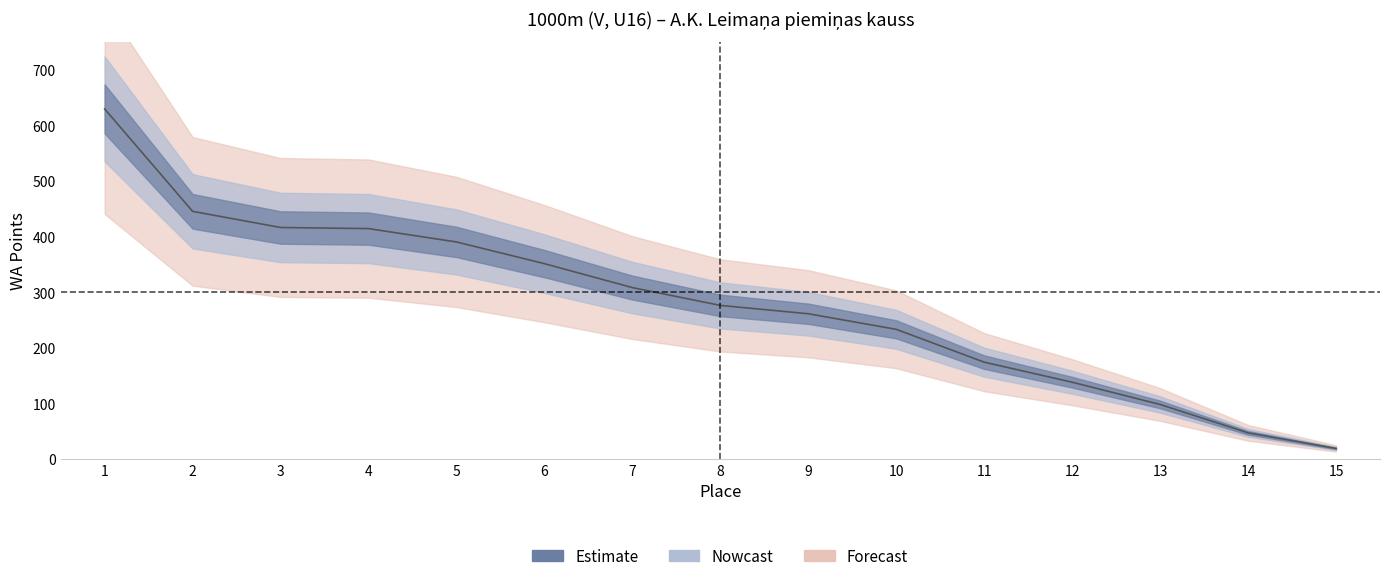

What is the difference between the values at 8 and 12?

138